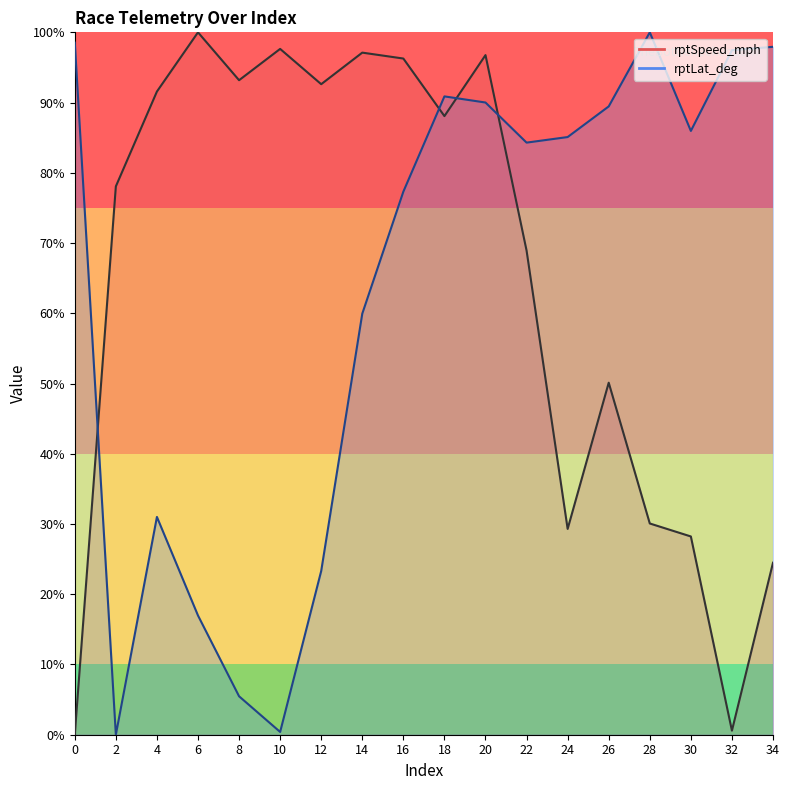

Reading left to right, extract all data points from this chart.

rptSpeed_mph_line: 0=0.0	2=78.1	4=91.6	6=100.0	8=93.2	10=97.6	12=92.6	14=97.1	16=96.3	18=88.1	20=96.8	22=68.9	24=29.3	26=50.1	28=30.1	30=28.2	32=0.6	34=24.5
rptLat_deg_line: 0=98.5	2=0.0	4=31.0	6=17.0	8=5.5	10=0.4	12=23.3	14=60.0	16=77.3	18=90.9	20=90.0	22=84.3	24=85.1	26=89.5	28=100.0	30=86.0	32=97.5	34=97.9